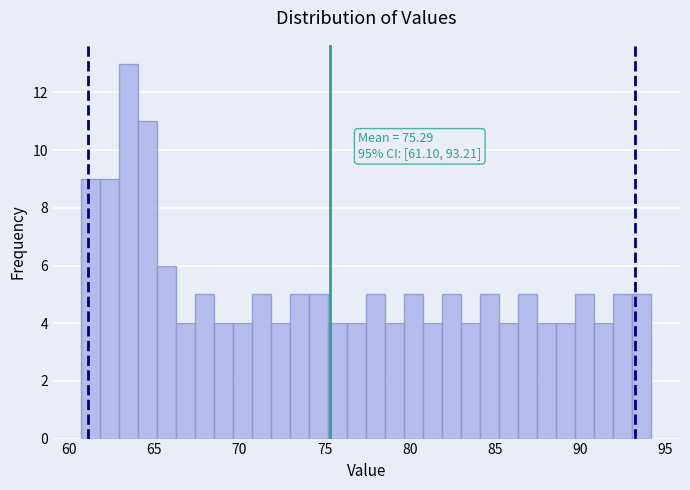

Read against the x-axis, roughly where is the centre of the tallest bar?

63.5